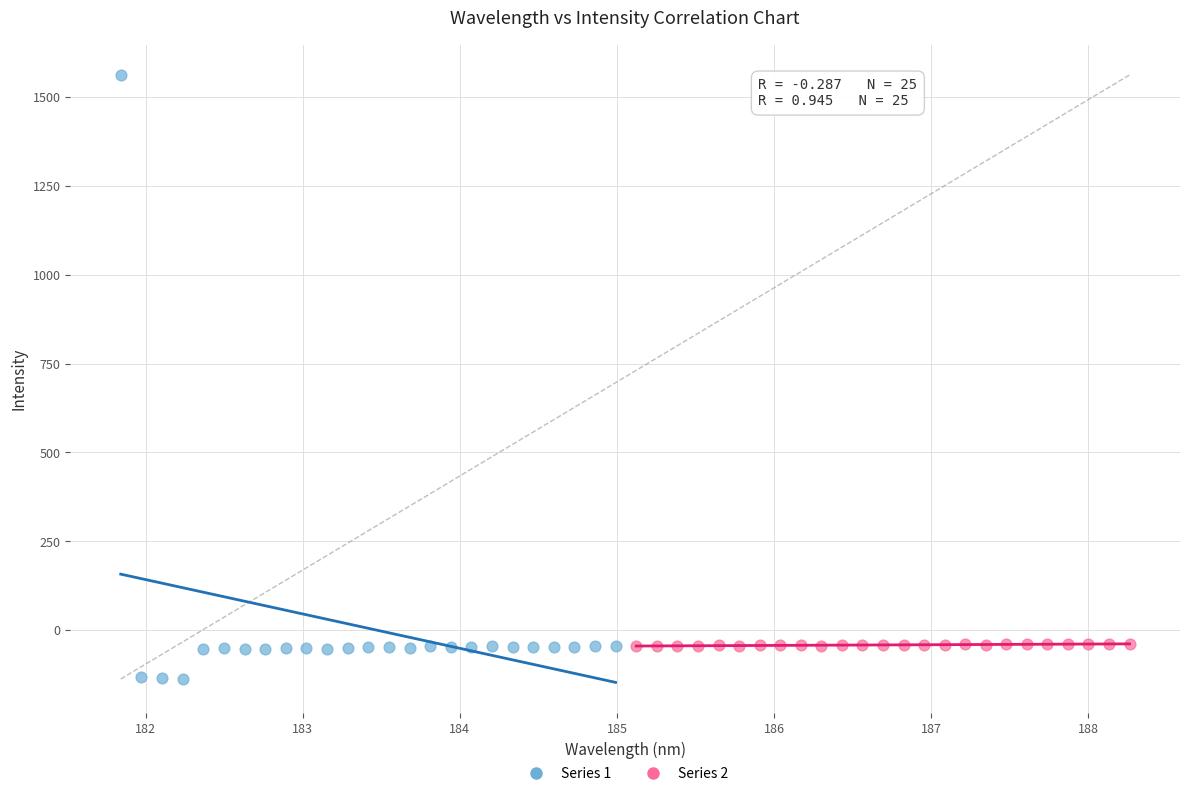

Which series has the widest spread of Y values?

Series 1